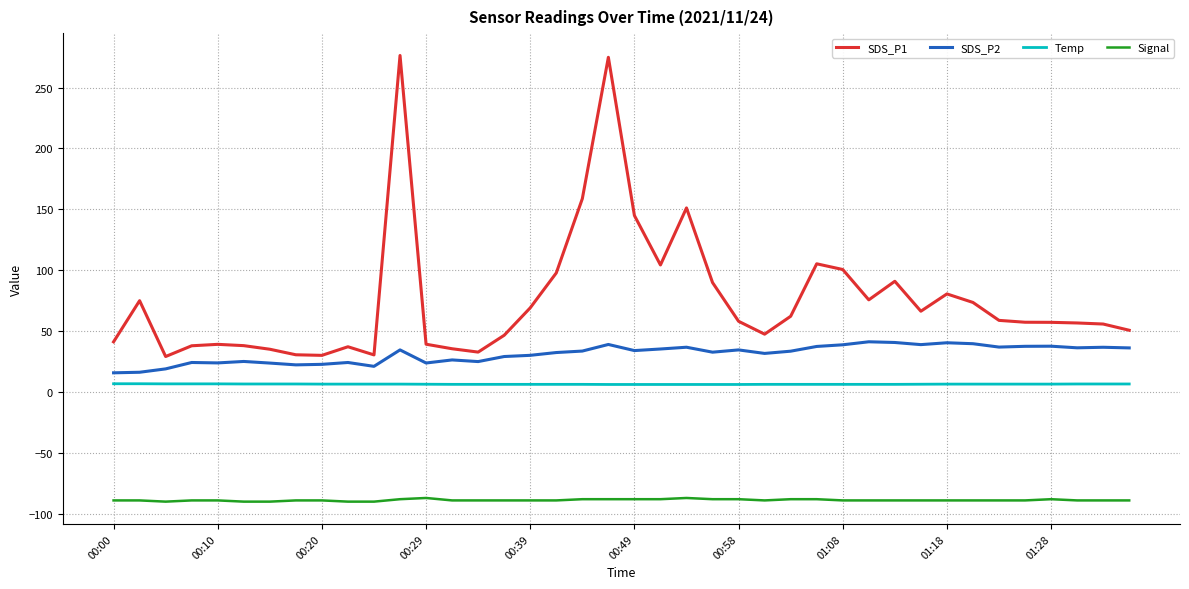

True or false: Signal and SDS_P1 intersect in this chart.

False